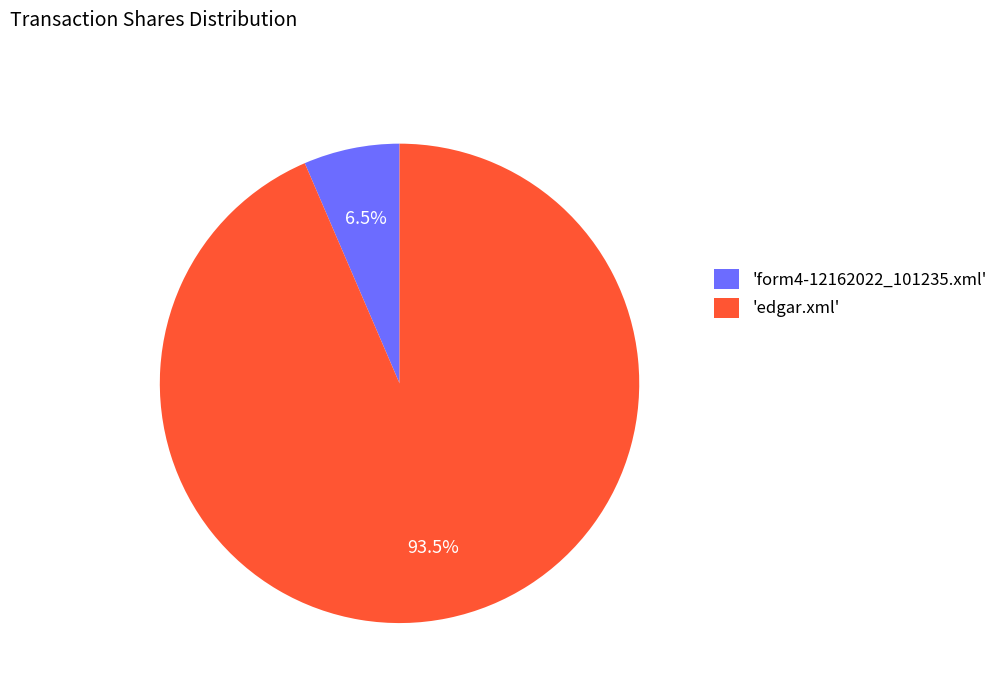

Rank the categories by value from lowest to highest.

'form4-12162022_101235.xml', 'edgar.xml'